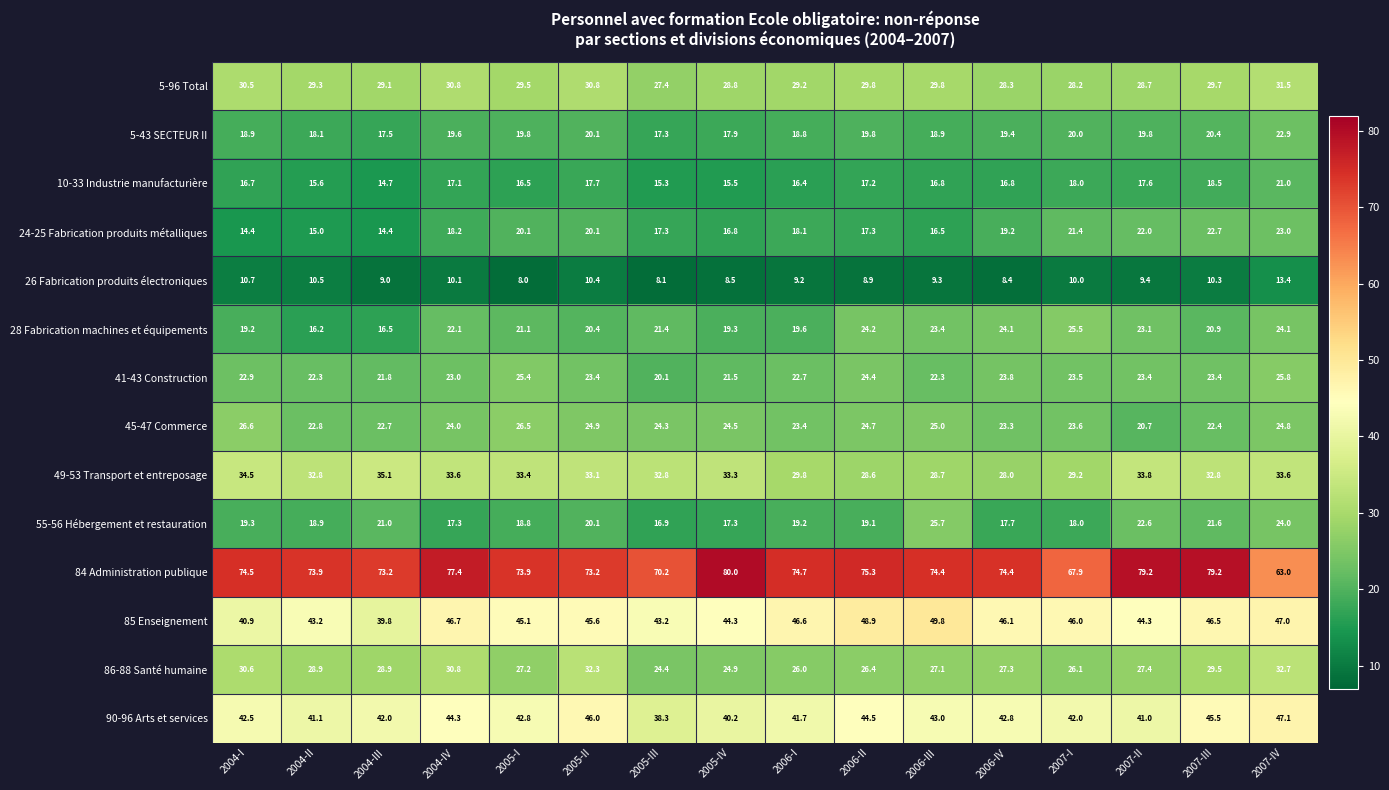

Count the number of categories in the chart.

16